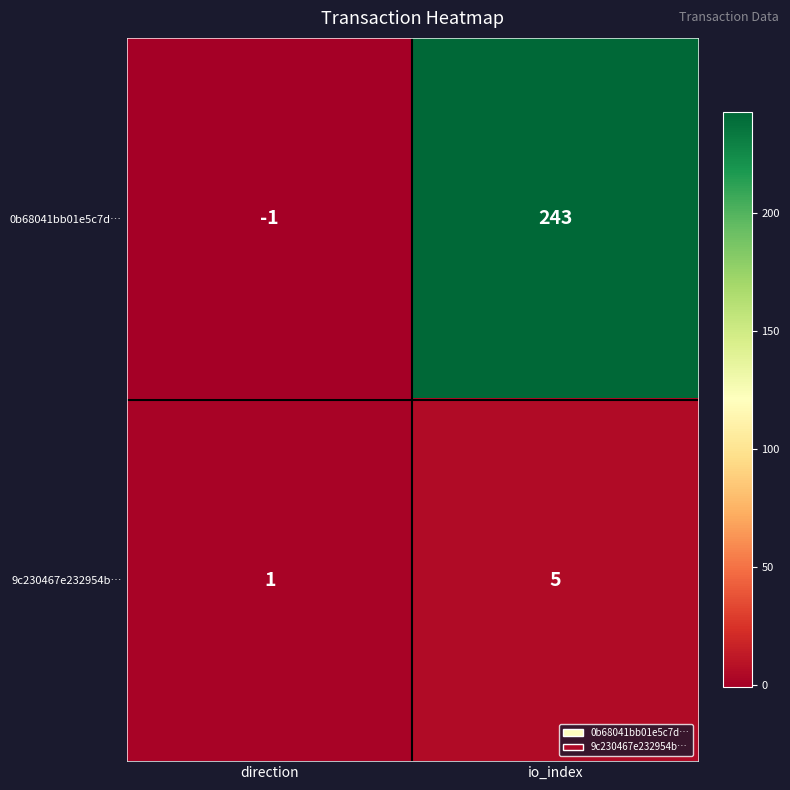

Which label corresponds to the smallest value in the chart?

direction